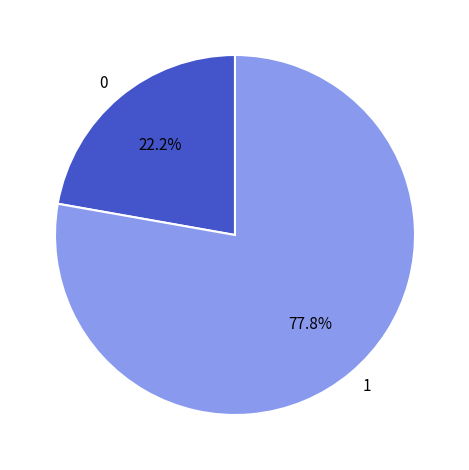

Which category accounts for the majority?

1